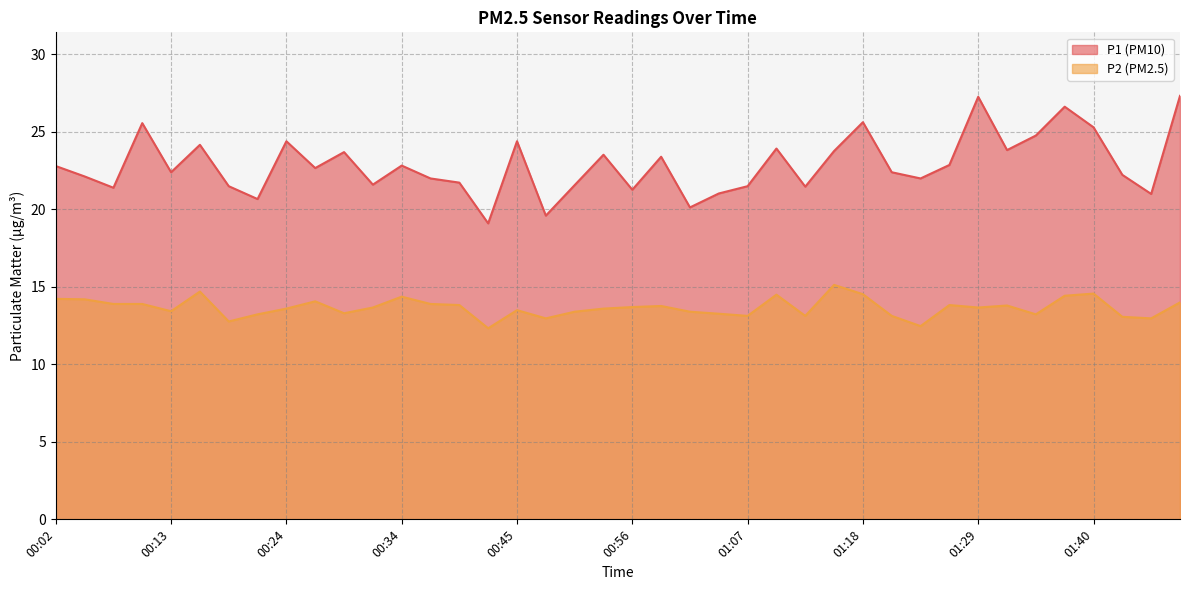

True or false: P2 and P1 intersect in this chart.

False